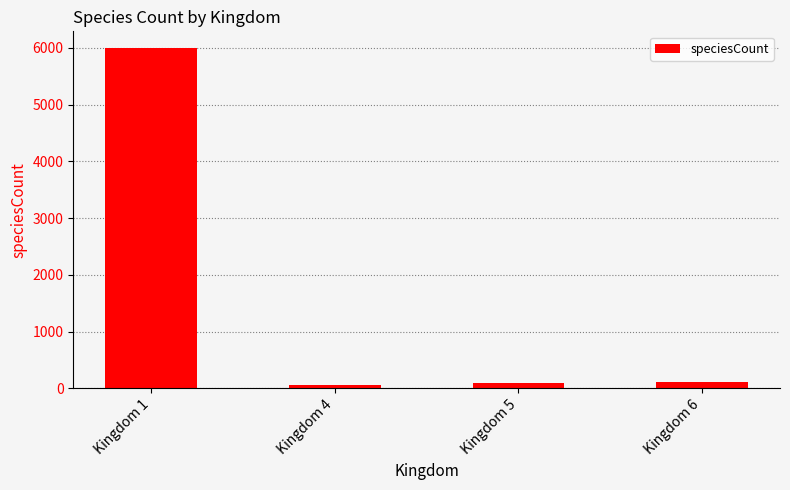

Which label corresponds to the largest value in the chart?

Kingdom 1